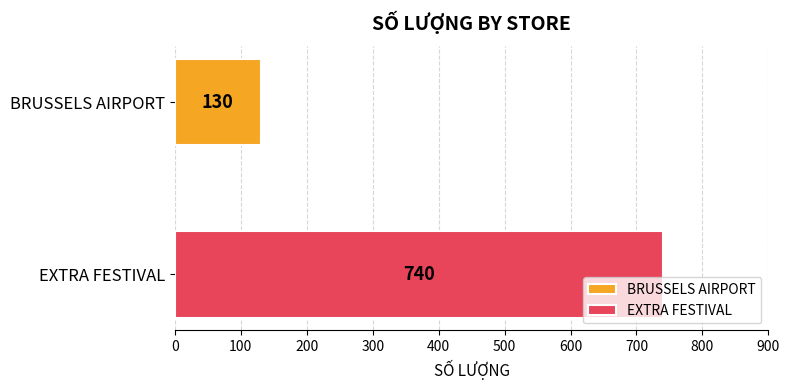

Which series has the widest spread of values?

BRUSSELS AIRPORT